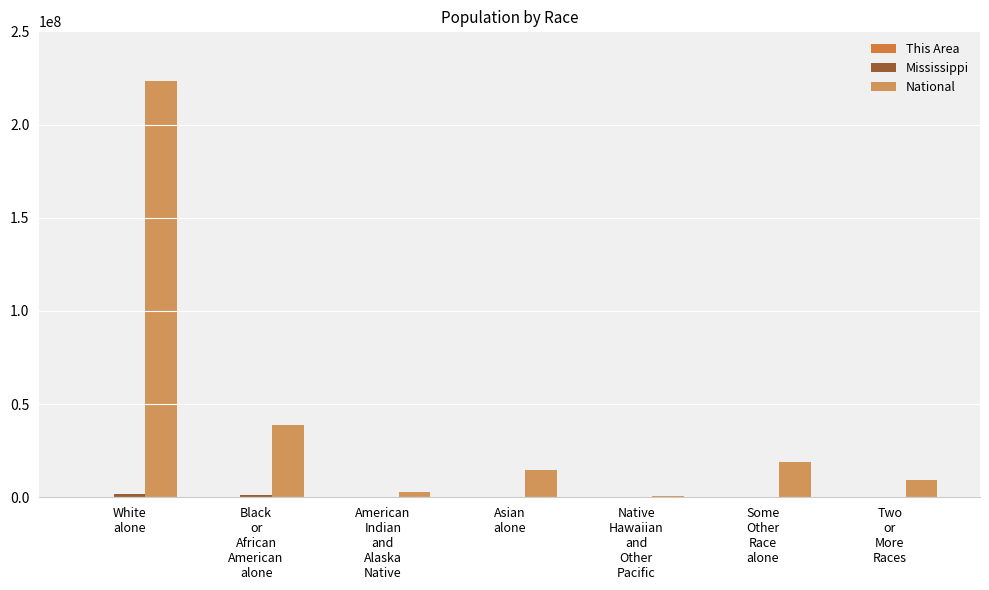

What is the greatest value displayed?

223553265